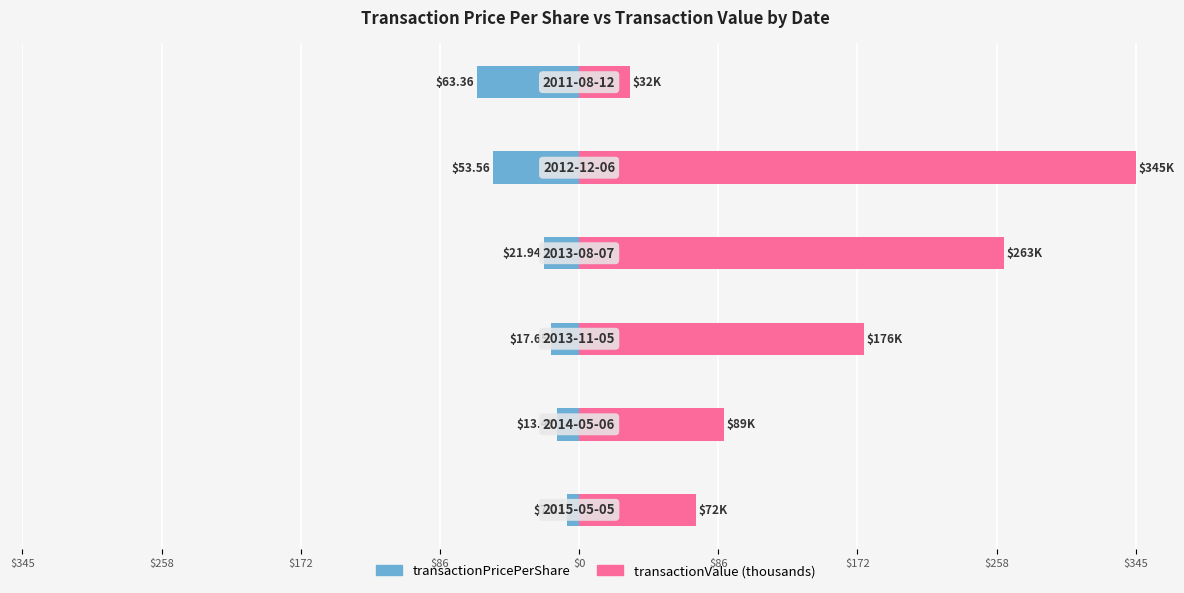

Reading left to right, what are all the values shown in this chart?

transactionPricePerShare: -7.2	-13.4	-17.6	-21.9	-53.6	-63.4
transactionValue (thousands): 72.5	89.4	176.5	263.3	344.6	31.8